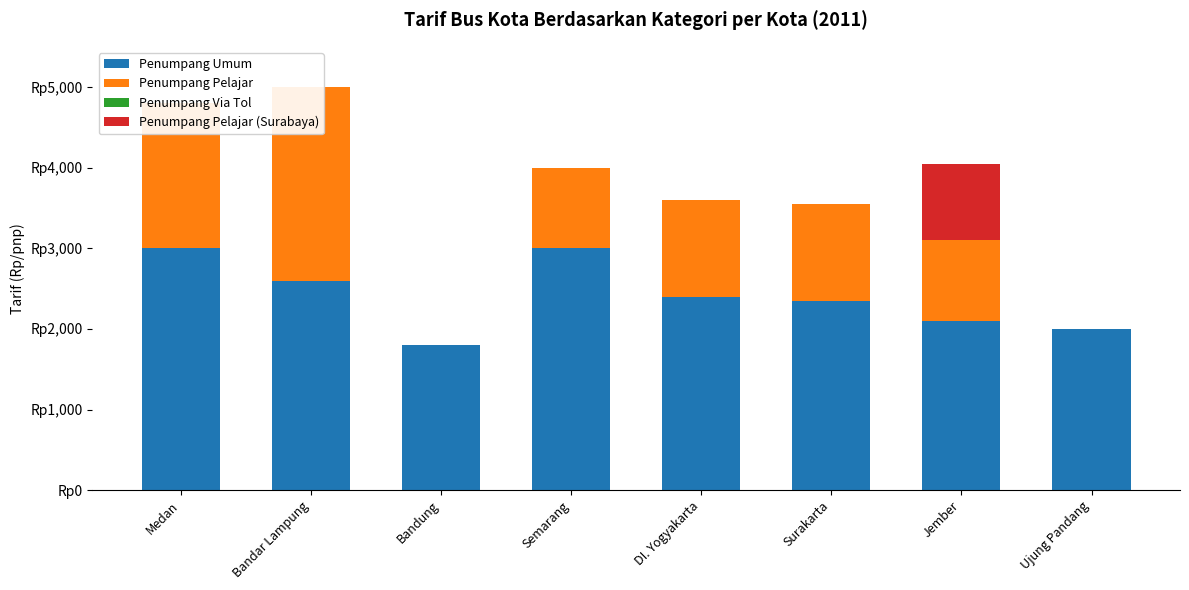

Reading right to left, what are all the values shown in this chart?

Penumpang Umum: Ujung Pandang=2000	Jember=2100	Surakarta=2350	DI. Yogyakarta=2400	Semarang=3000	Bandung=1800	Bandar Lampung=2600	Medan=3000
Penumpang Pelajar: Ujung Pandang=0	Jember=1000	Surakarta=1200	DI. Yogyakarta=1200	Semarang=1000	Bandung=0	Bandar Lampung=2400	Medan=1800
Penumpang Via Tol: Ujung Pandang=0	Jember=0	Surakarta=0	DI. Yogyakarta=0	Semarang=0	Bandung=0	Bandar Lampung=0	Medan=0
Penumpang Pelajar (Surabaya): Ujung Pandang=0	Jember=950	Surakarta=0	DI. Yogyakarta=0	Semarang=0	Bandung=0	Bandar Lampung=0	Medan=0